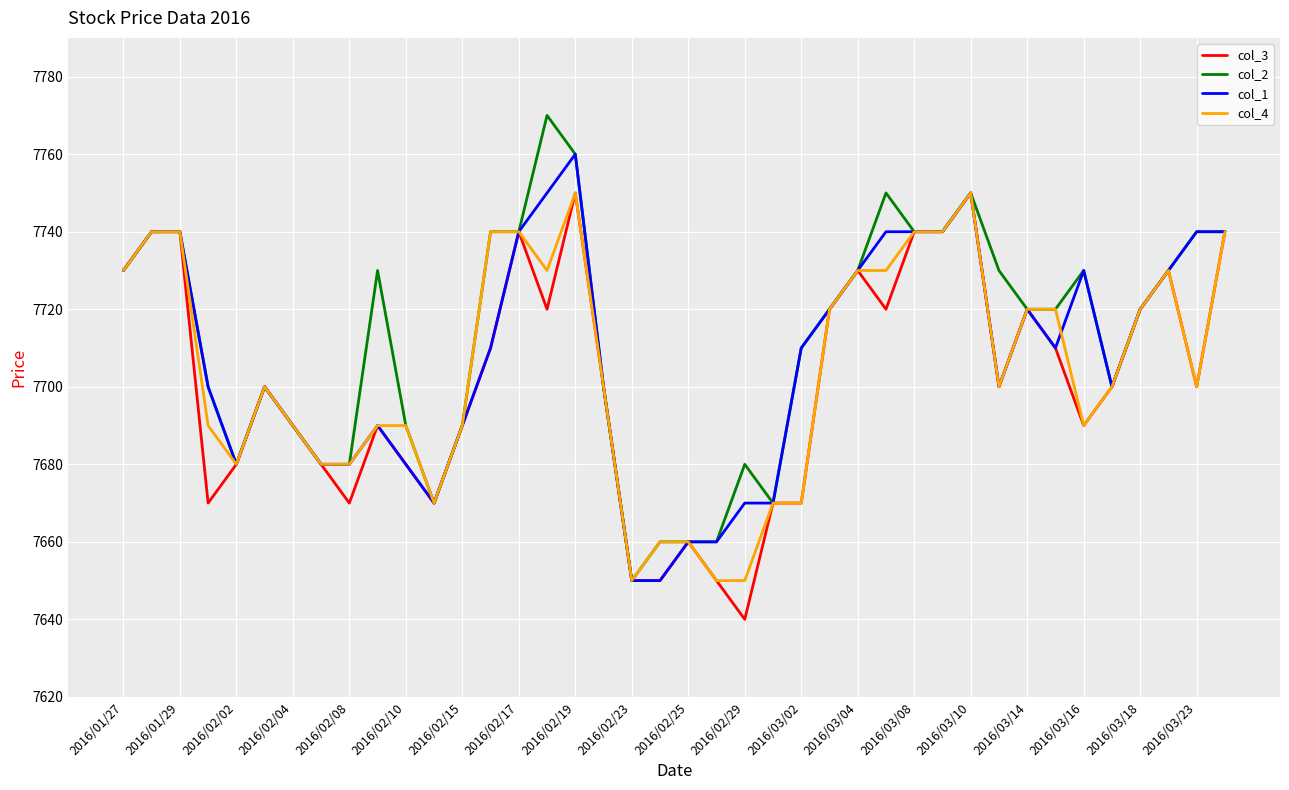

What is the greatest value displayed?

7770